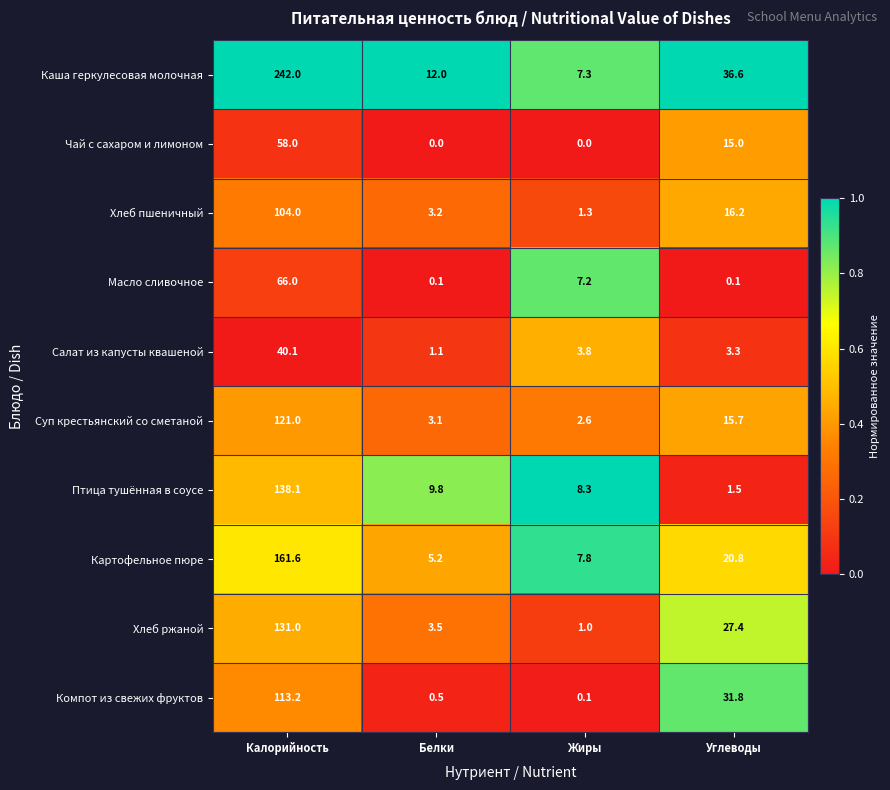

At which category is the sum across all series the highest?

Калорийность